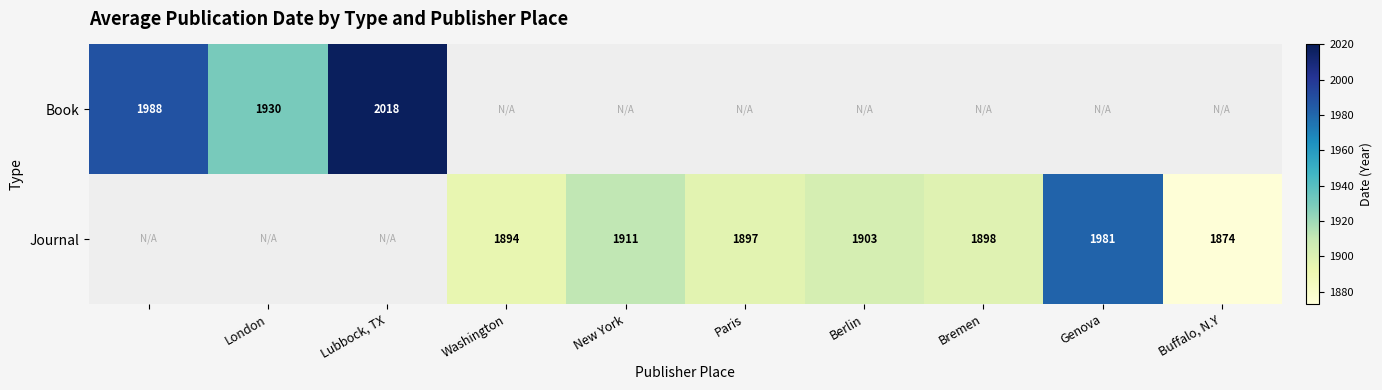

The value of Journal at New York is 1911. True or false?

True